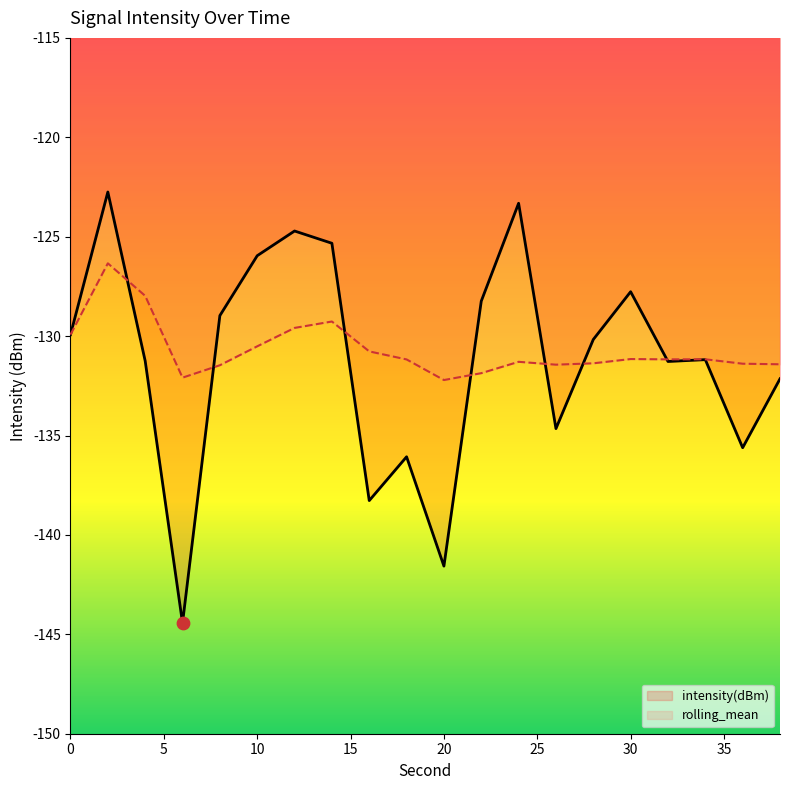

Which series has the largest Y range (max minus min)?

intensity(dBm)